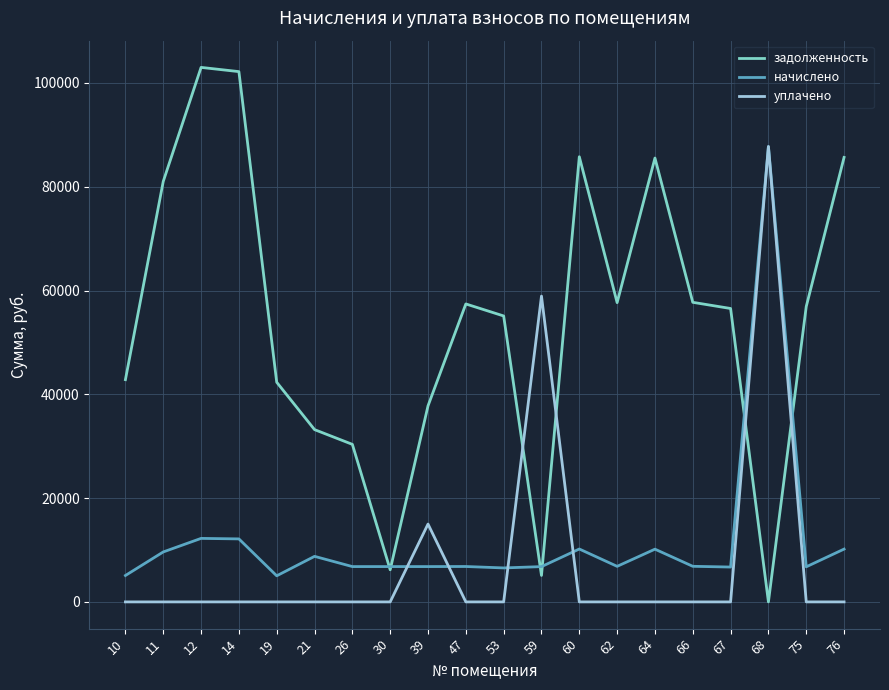

At which category is the sum across all series the highest?

68